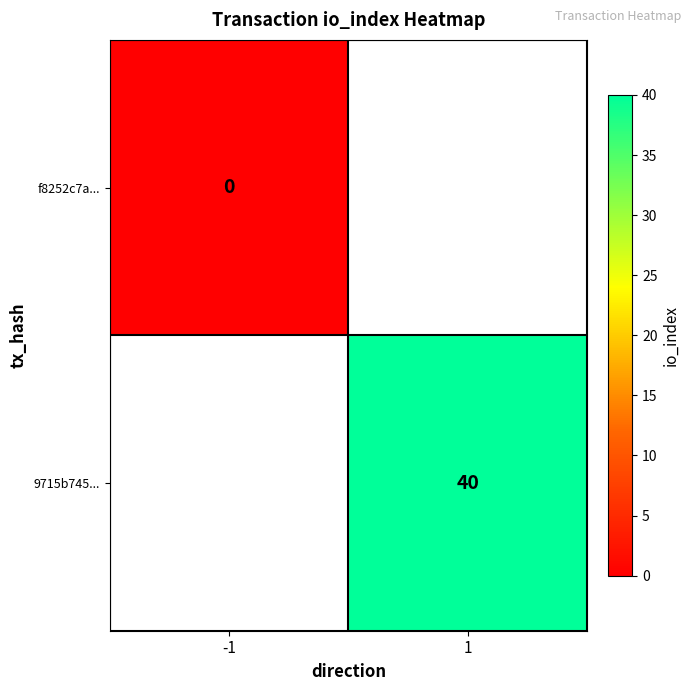

Is it true that 9715b745... equals 40 at 1?

True